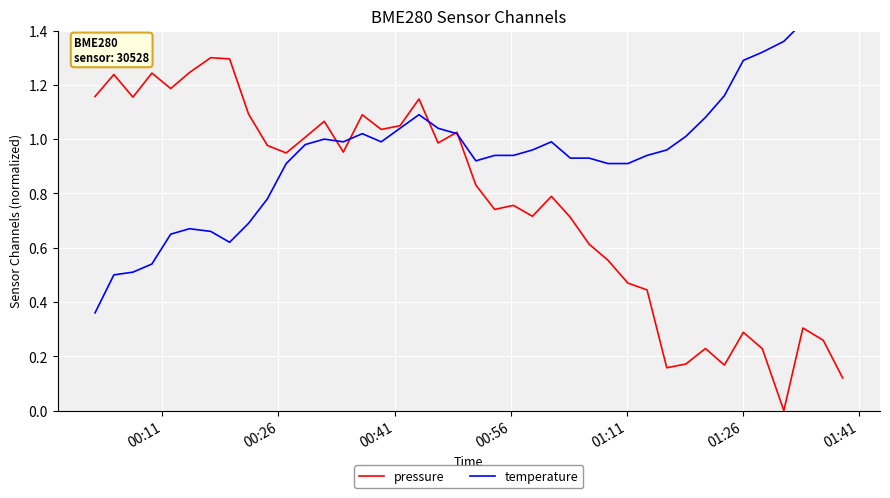

Which series has the widest spread of values?

pressure